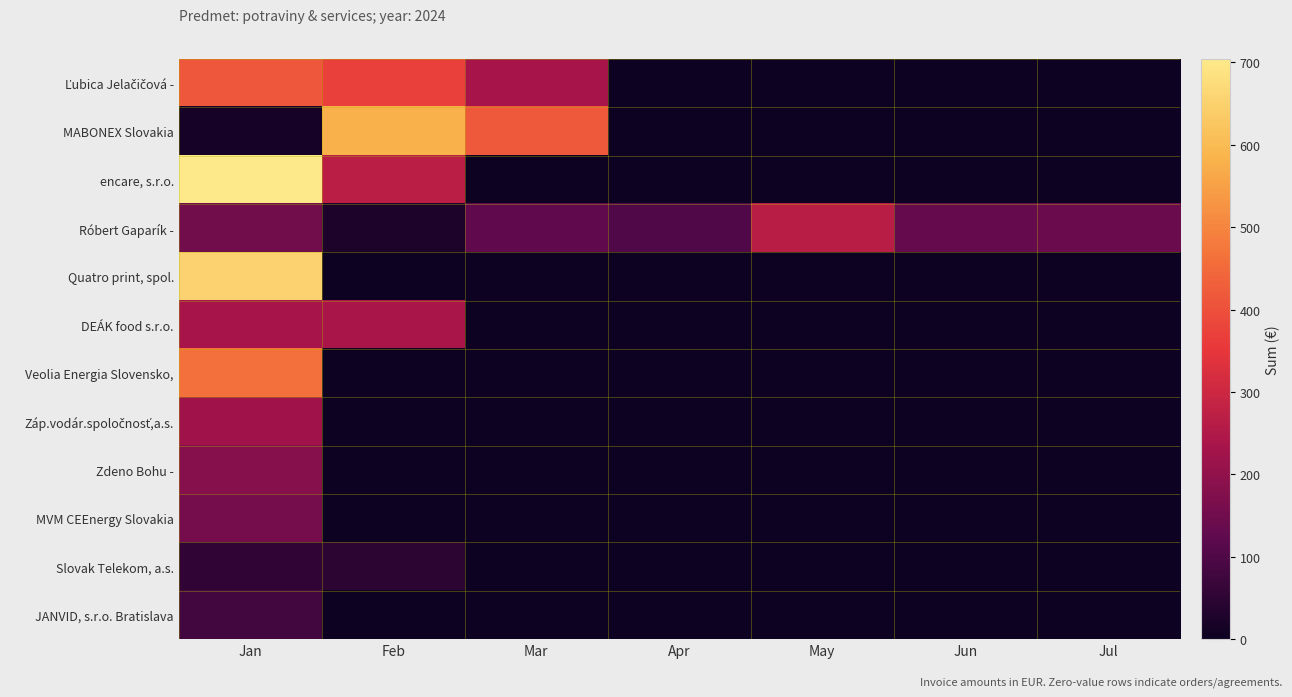

Rank the series by their maximum value, from lowest to highest.

Slovak Telekom, a.s., JANVID, s.r.o. Bratislava, MVM CEEnergy Slovakia, Zdeno Bohu -, Záp.vodár.spoločnosť,a.s., DEÁK food s.r.o., Róbert Gaparík -, Ľubica Jelačičová -, Veolia Energia Slovensko,, MABONEX Slovakia, Quatro print, spol., encare, s.r.o.